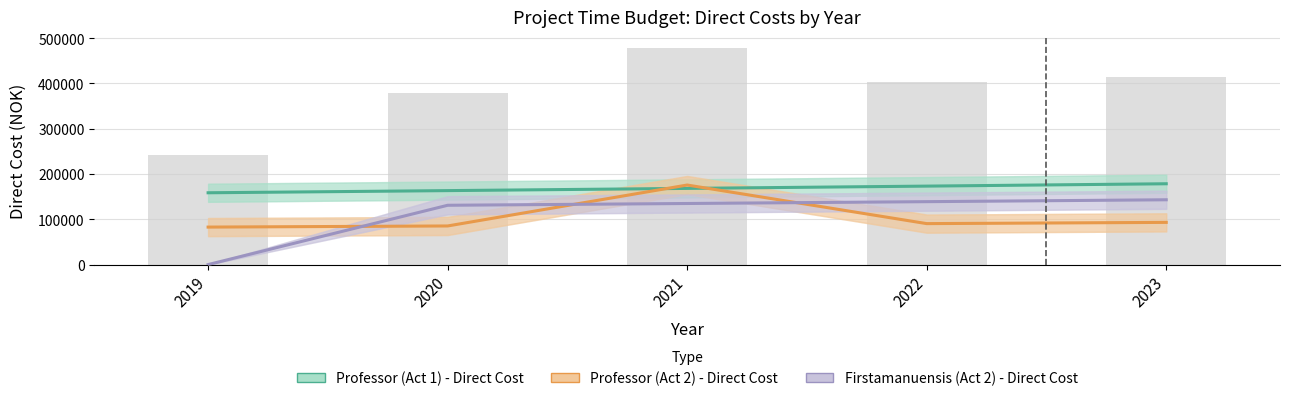

Reading left to right, list all the values displayed in this chart.

Professor (Act 1) - Direct Cost: 158567.2	163324.2	168223.9	173270.7	178468.8
Professor (Act 2) - Direct Cost: 82790.0	85273.7	175663.8	90466.9	93180.9
Firstamanuensis (Act 2) - Direct Cost: 0.0	130961.2	134890.0	138936.7	143104.8